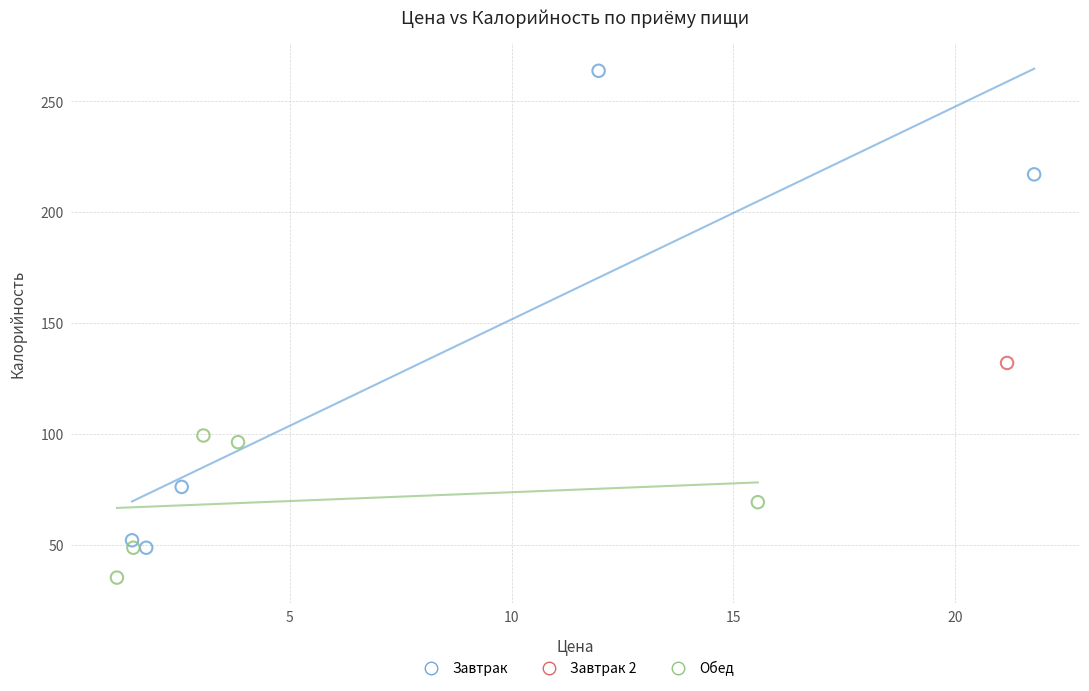

What are all the series names shown in the legend?

Завтрак, Завтрак 2, Обед